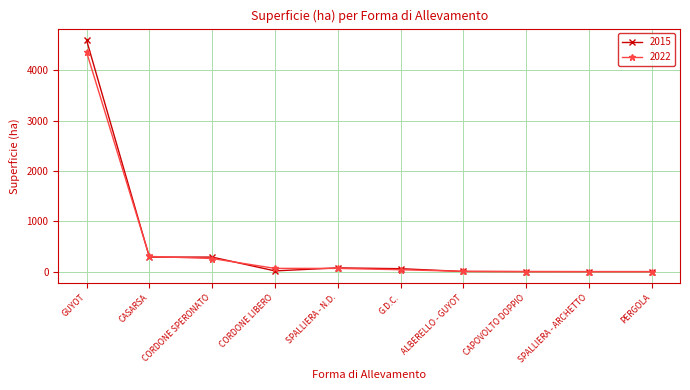

What is the total value across all series at CASARSA?

593.2